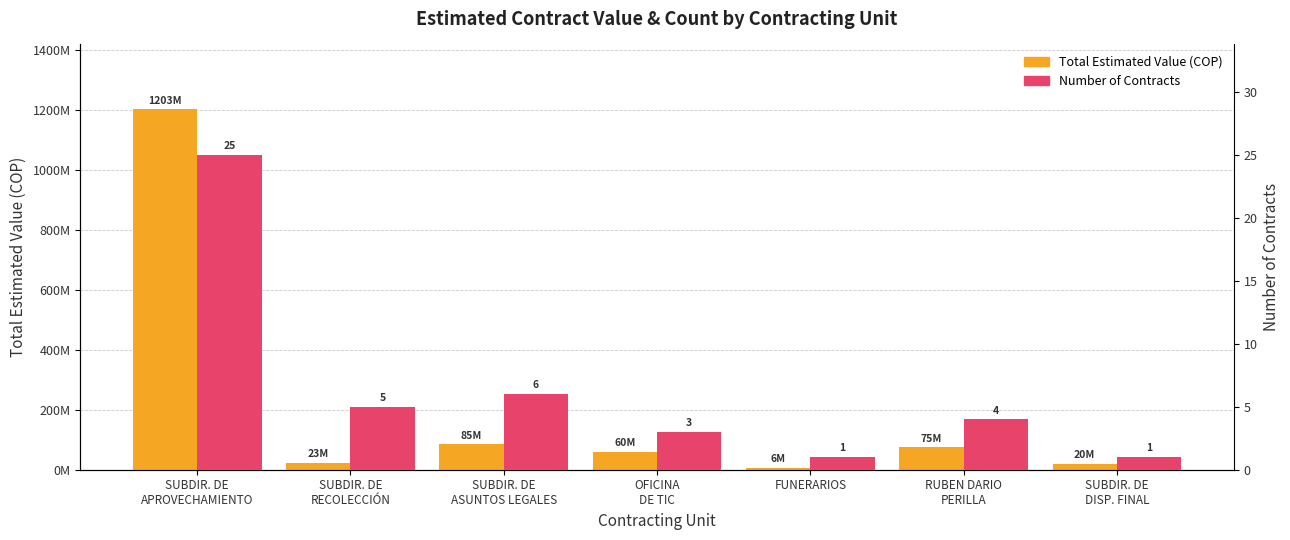

List the series in order of their overall mean, highest first.

Total Estimated Value (COP), Number of Contracts